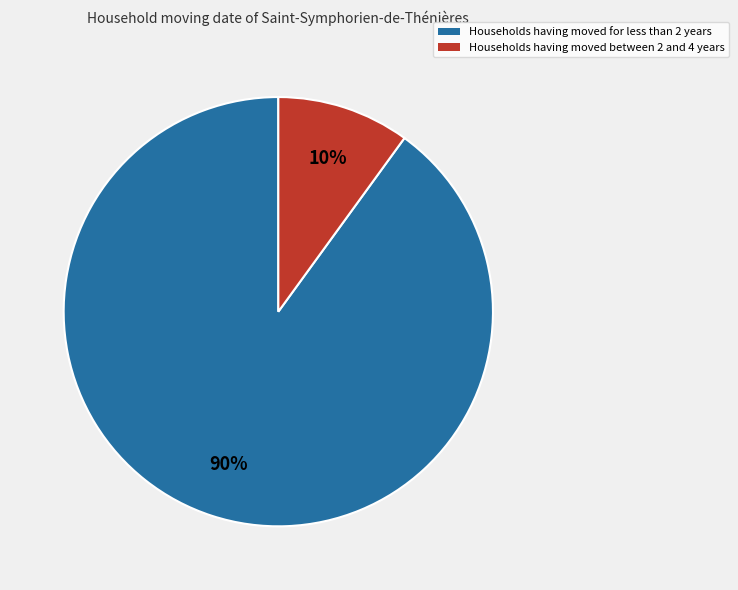

Does any single category account for the majority?

Yes